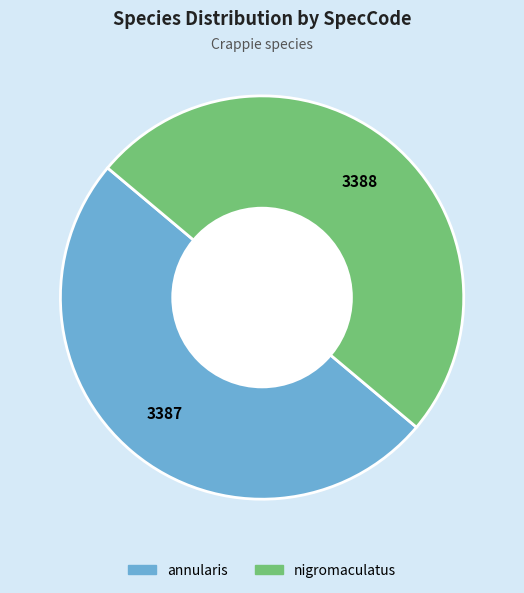

Is it true that annularis is 42% of the pie?

False